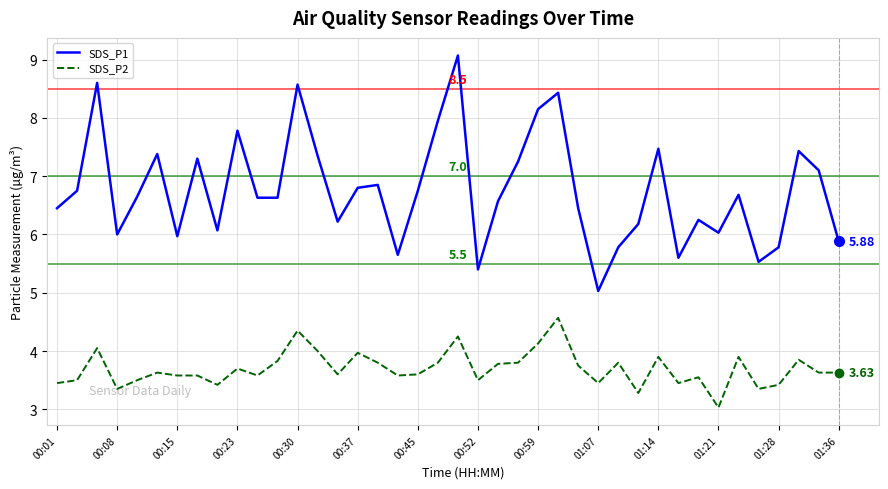

Does the chart display data point markers on the line(s)?

No